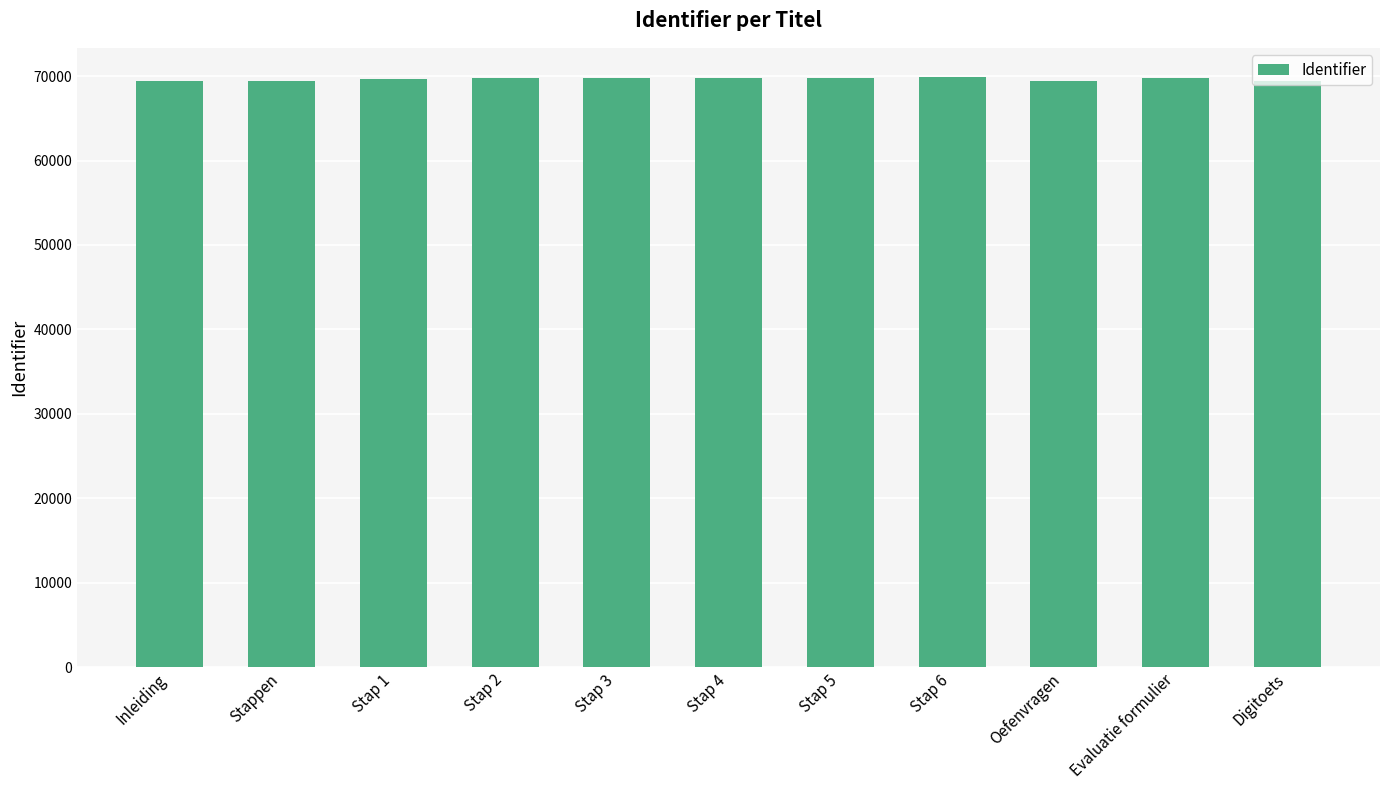

What position from the right is Stap 5?

5